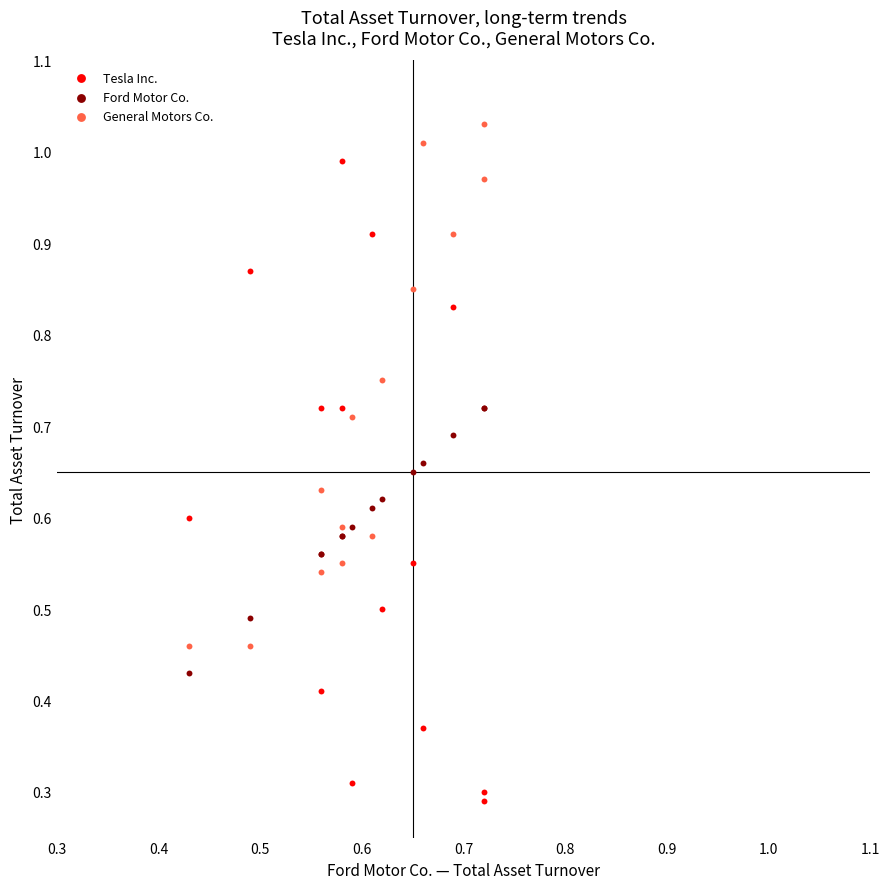

Which series contains the lowest Y value?

Tesla Inc.